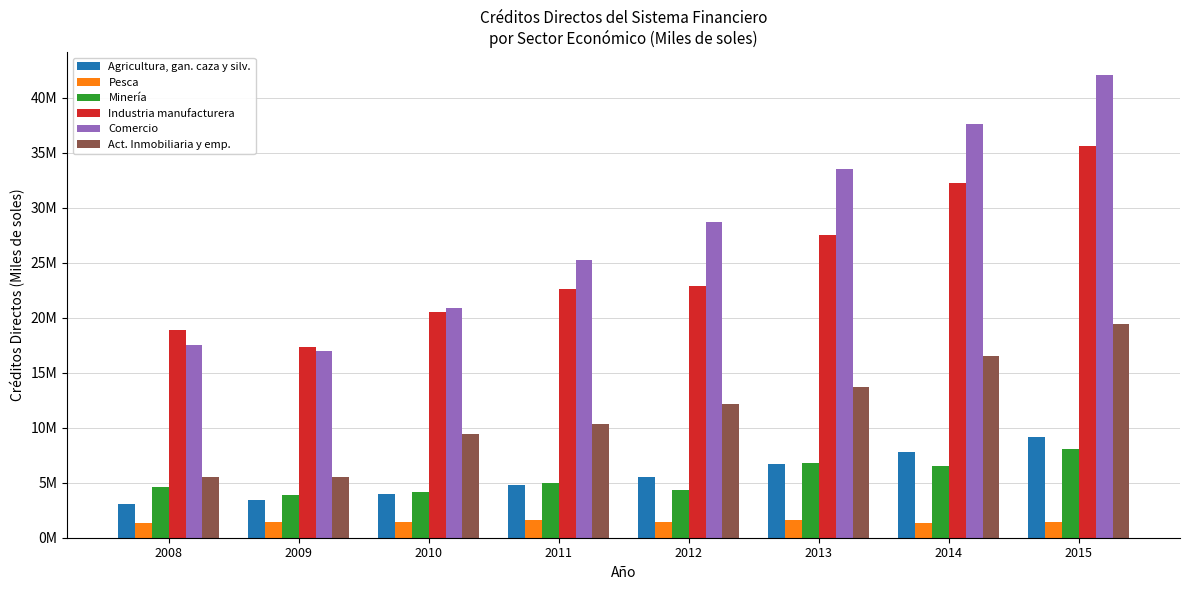

At which label does Pesca first exceed 1412875?

2011